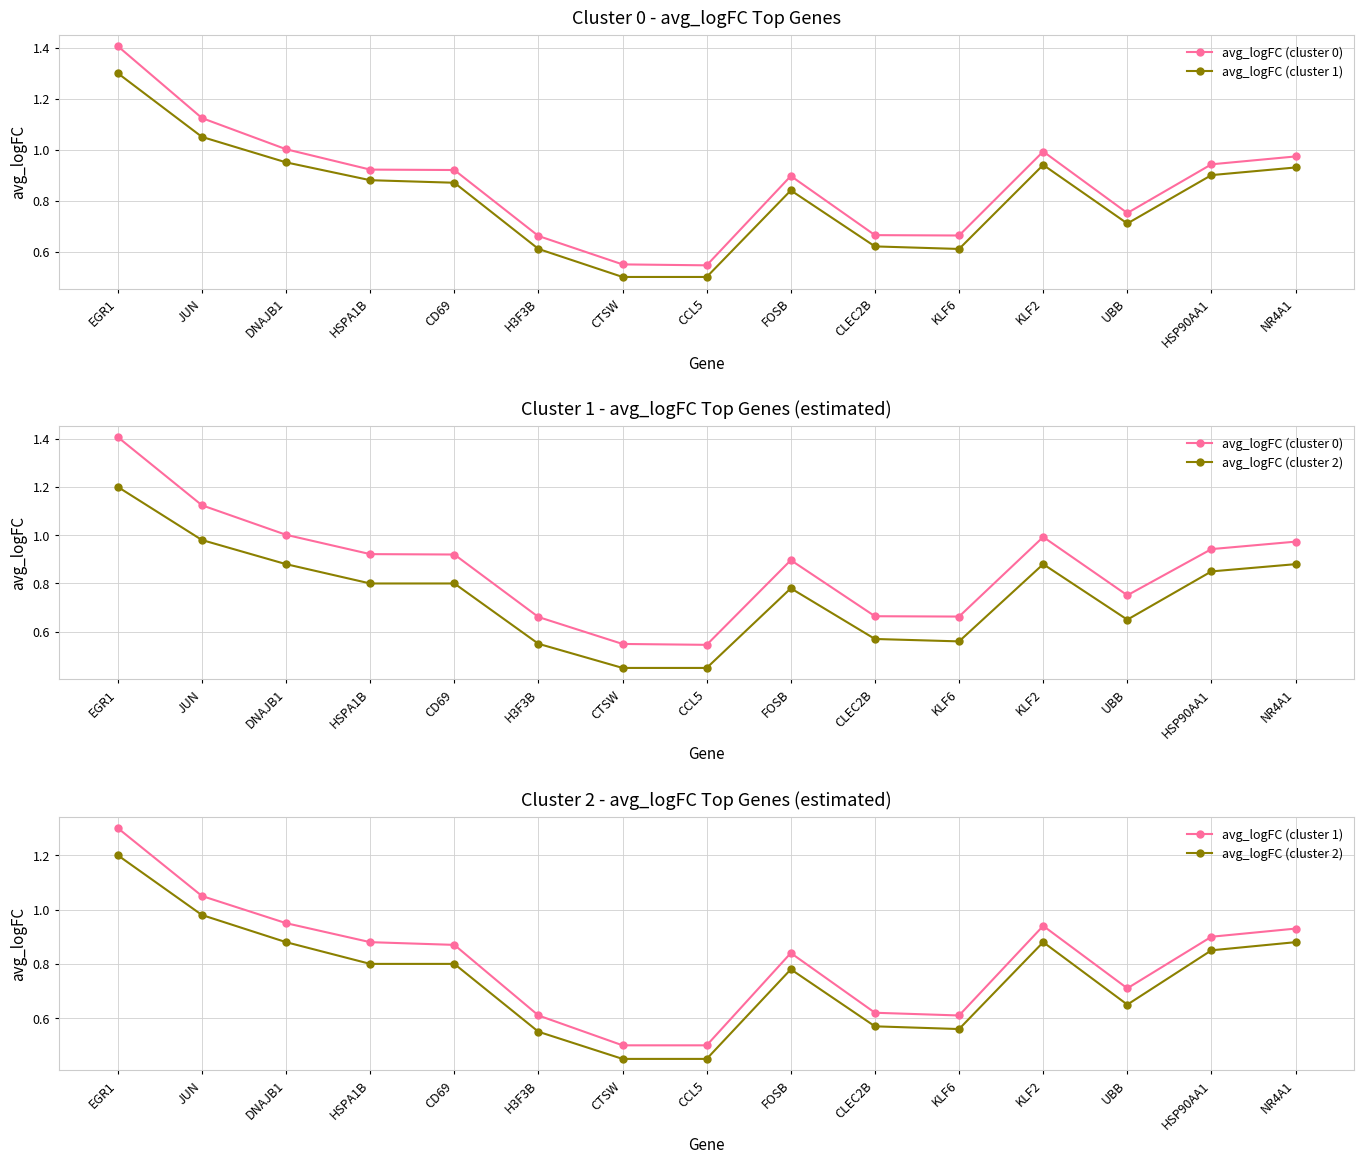

List the series in order of their overall mean, highest first.

avg_logFC (cluster 0), avg_logFC (cluster 1), avg_logFC (cluster 2)